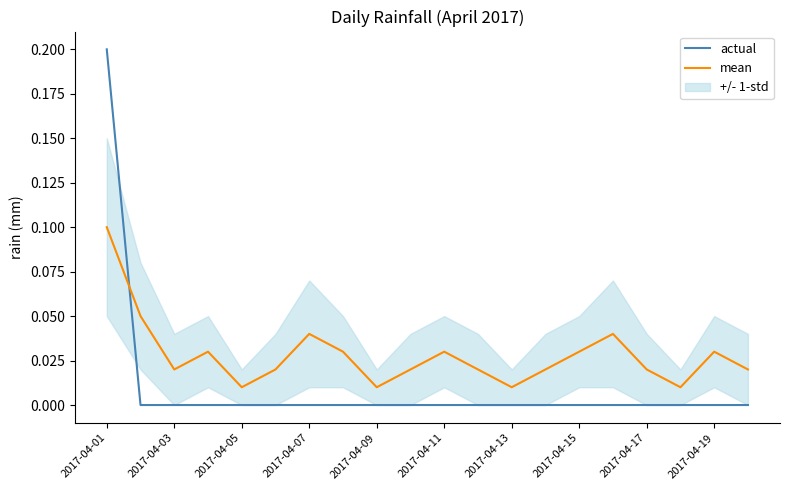

How many times do mean and actual cross each other?

1